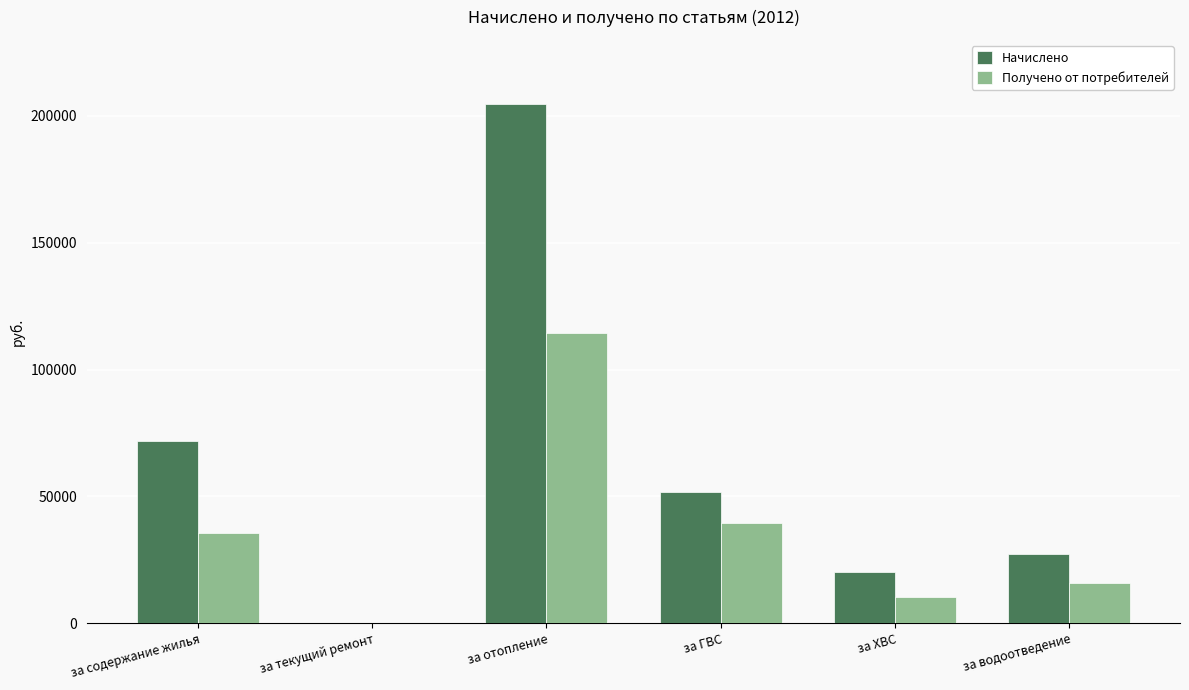

The Начислено series shows 48258.5 at за водоотведение. True or false?

False